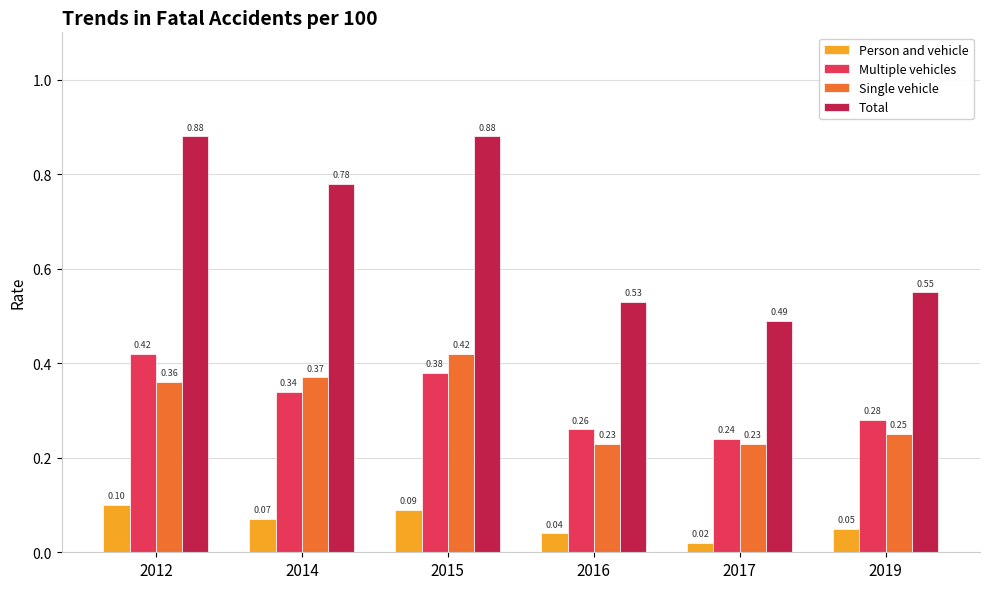

What are all the series names shown in the legend?

Person and vehicle, Multiple vehicles, Single vehicle, Total